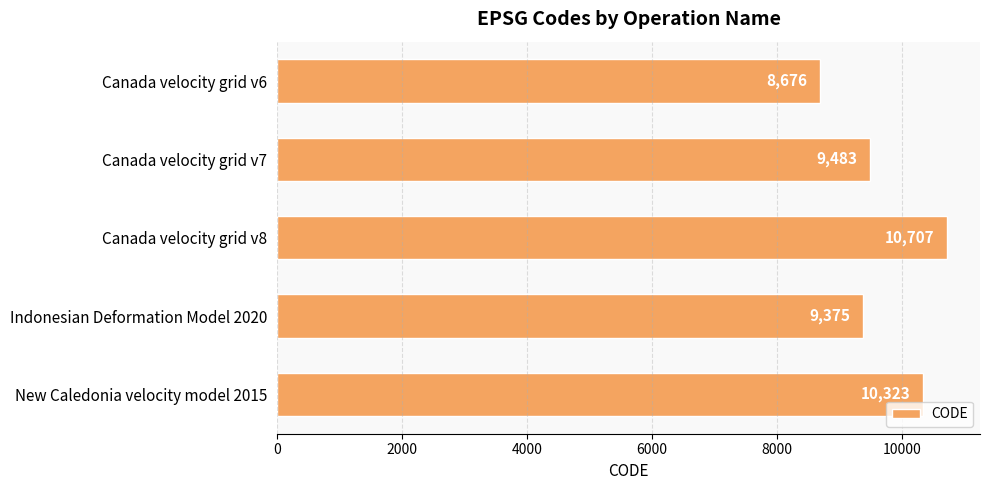

What is the label of the 4th bar from the top?

Indonesian Deformation Model 2020